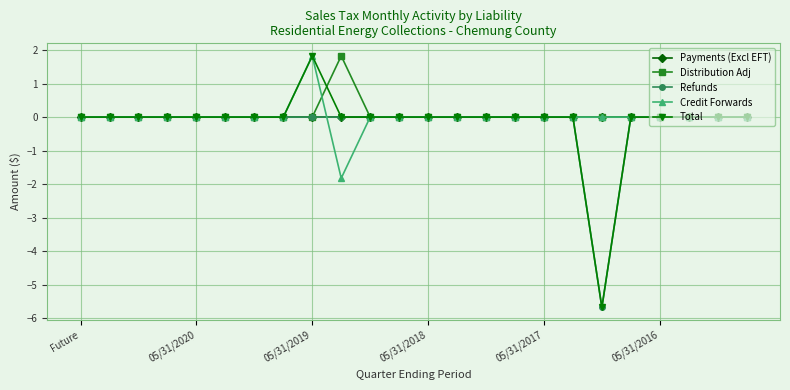

Which series has the largest range (max minus min)?

Total